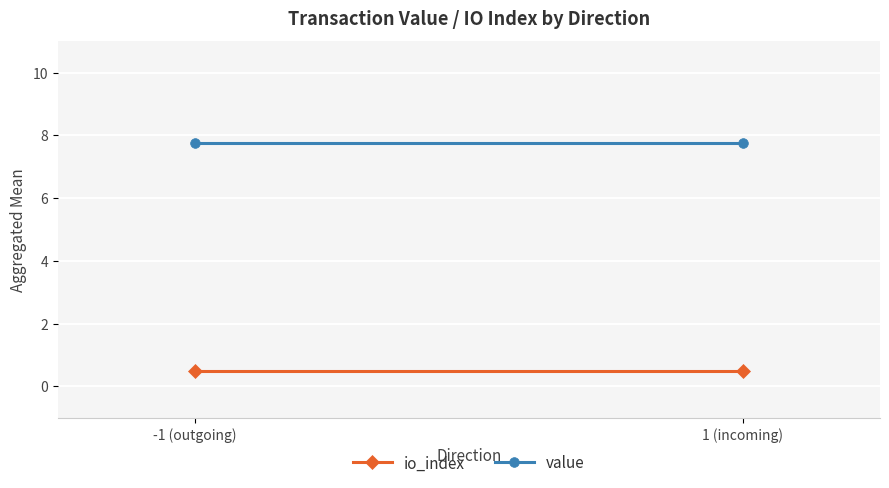

What is the smallest value displayed?

0.5